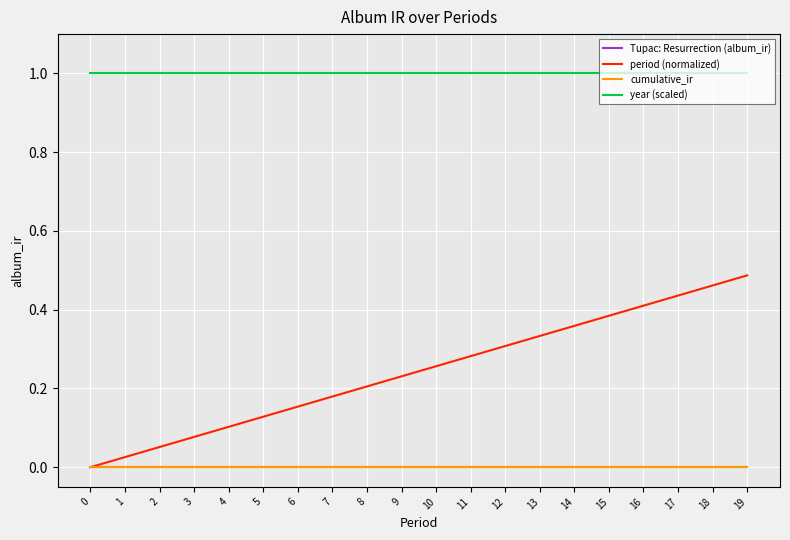

At how many categories does at least one series exceed 0?

20